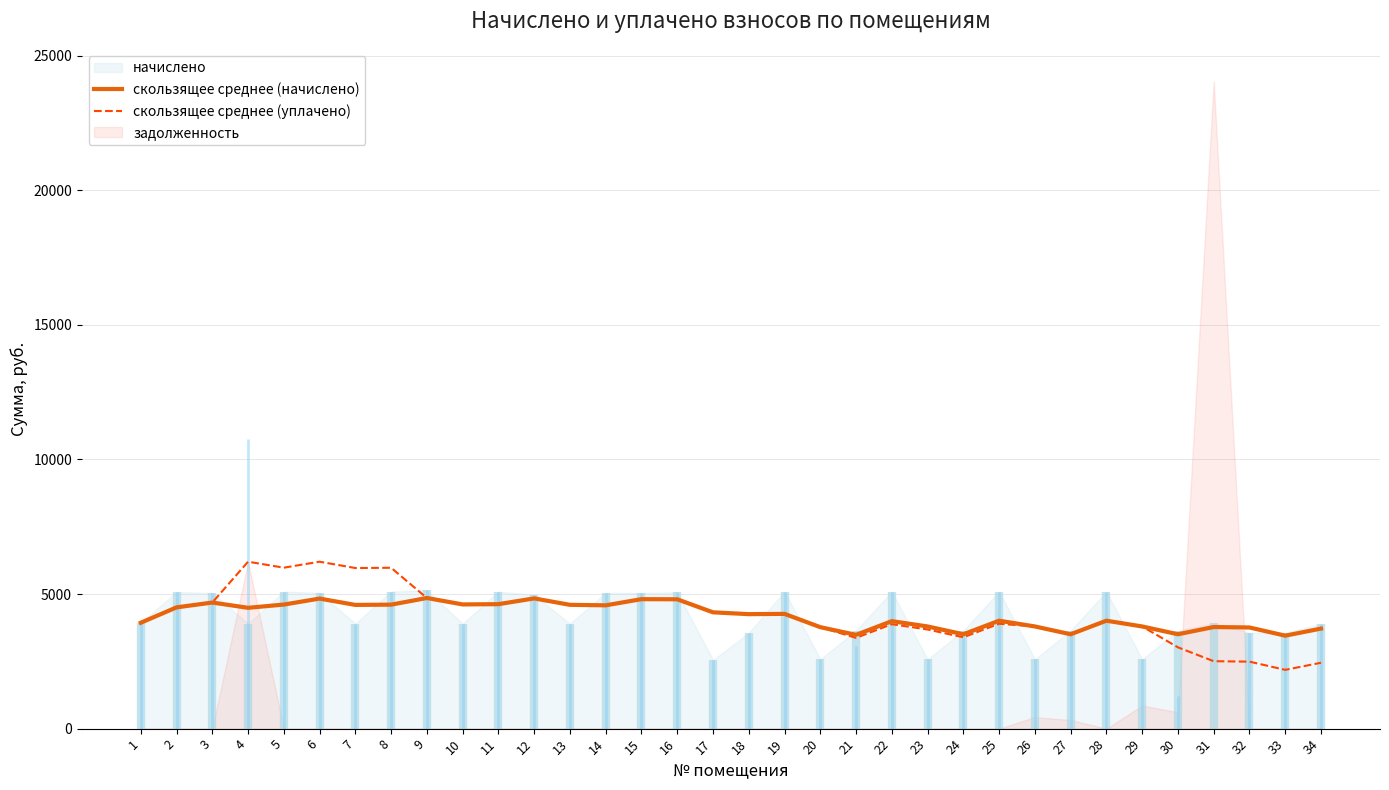

What is the minimum value for скользящее среднее (уплачено)?

2183.7